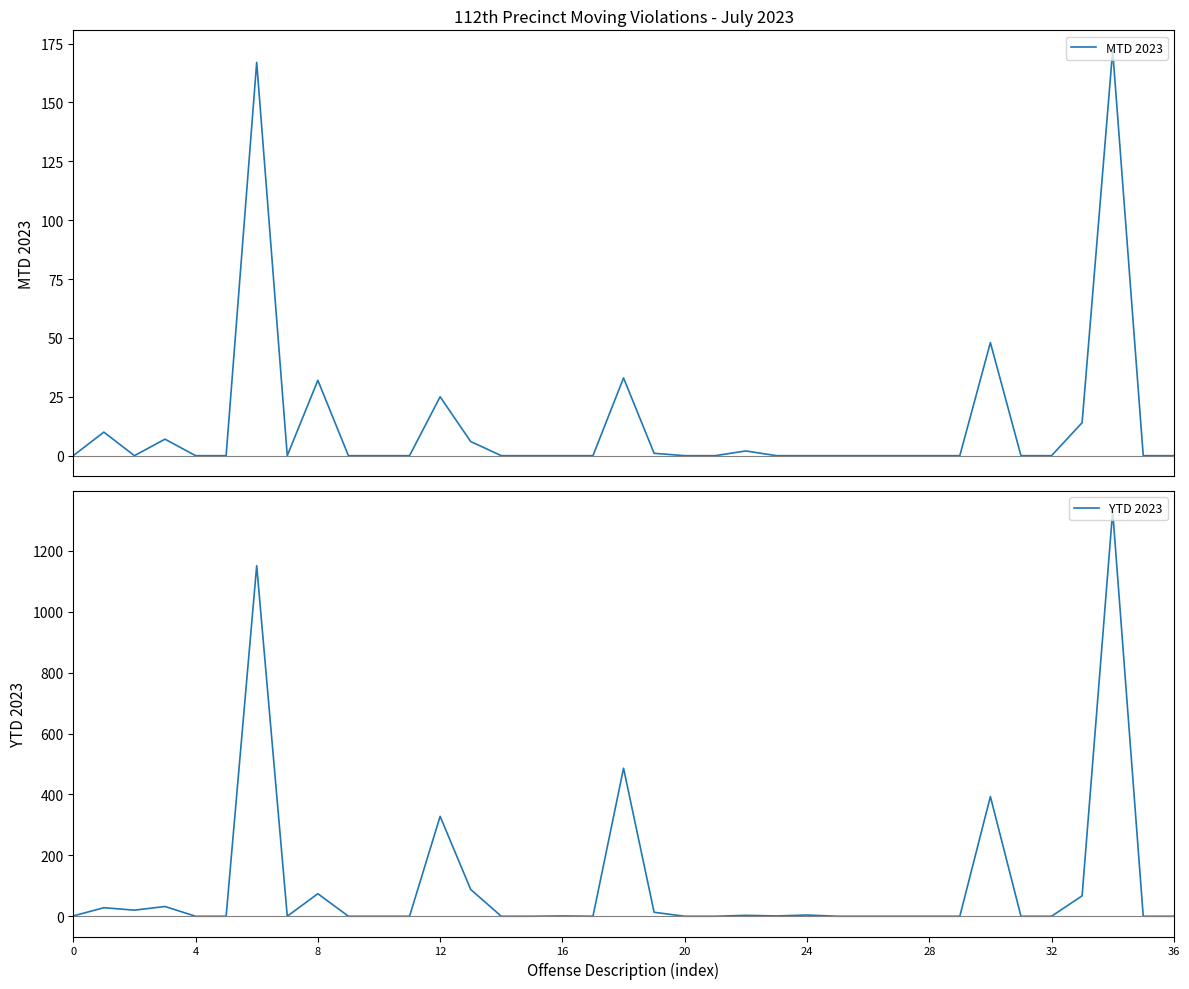

How many interior local peaks does the MTD 2023 series have?

9